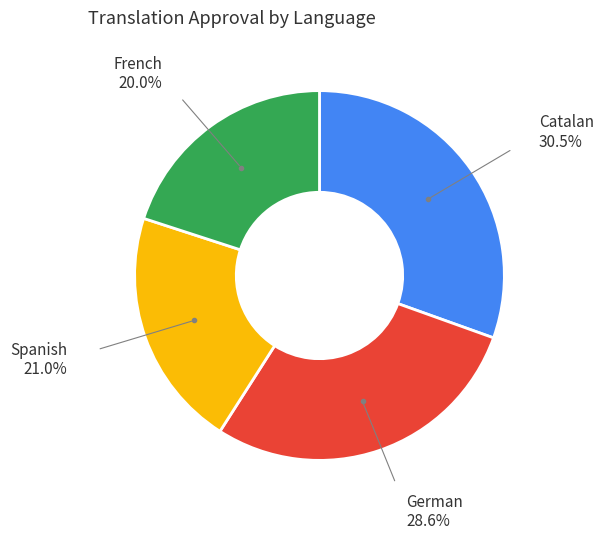

What is the smallest slice in the pie chart?

French